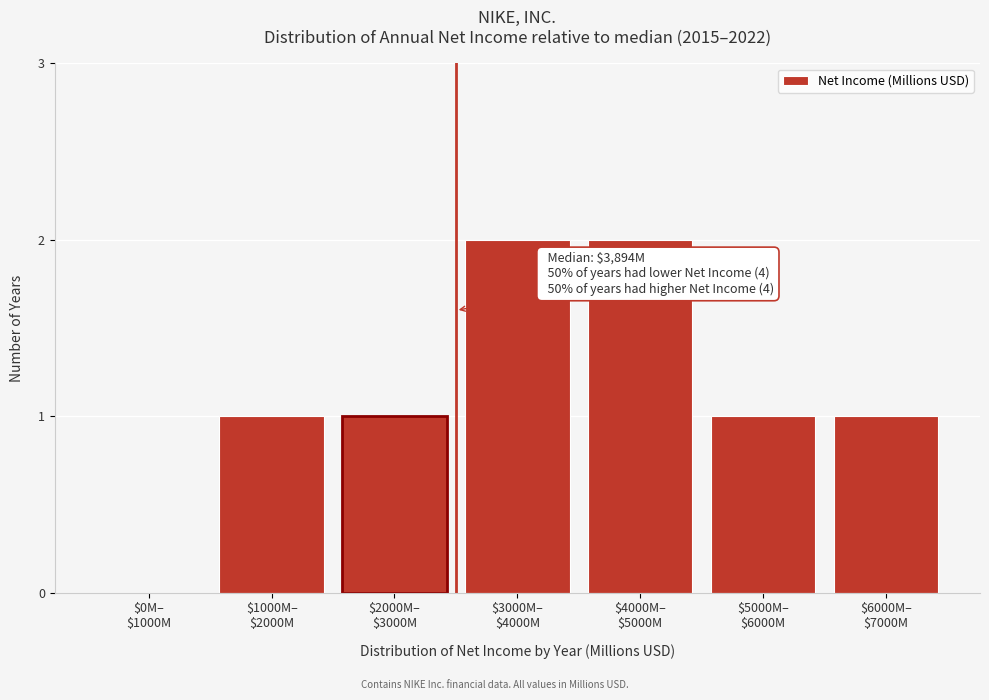

How many values are above zero?

6